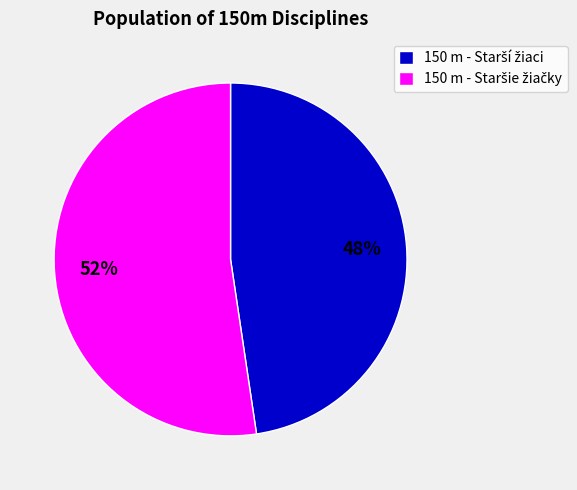

Is there any slice that represents more than half of the pie?

Yes